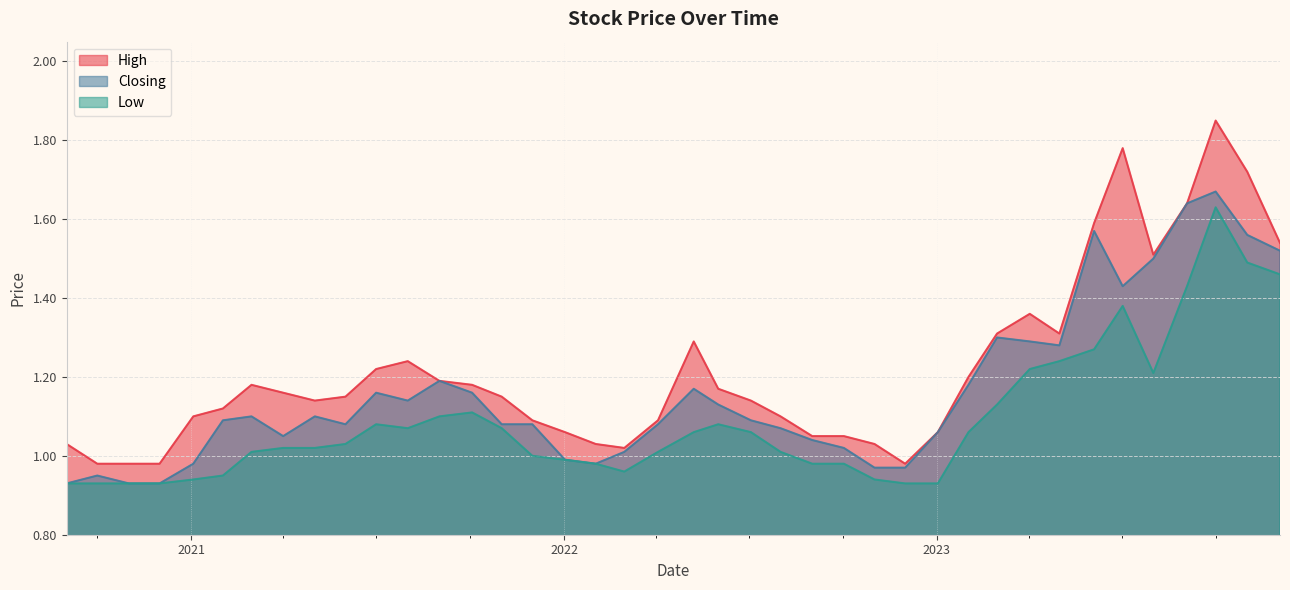

Rank the series by their average value, from lowest to highest.

Low, Closing, High